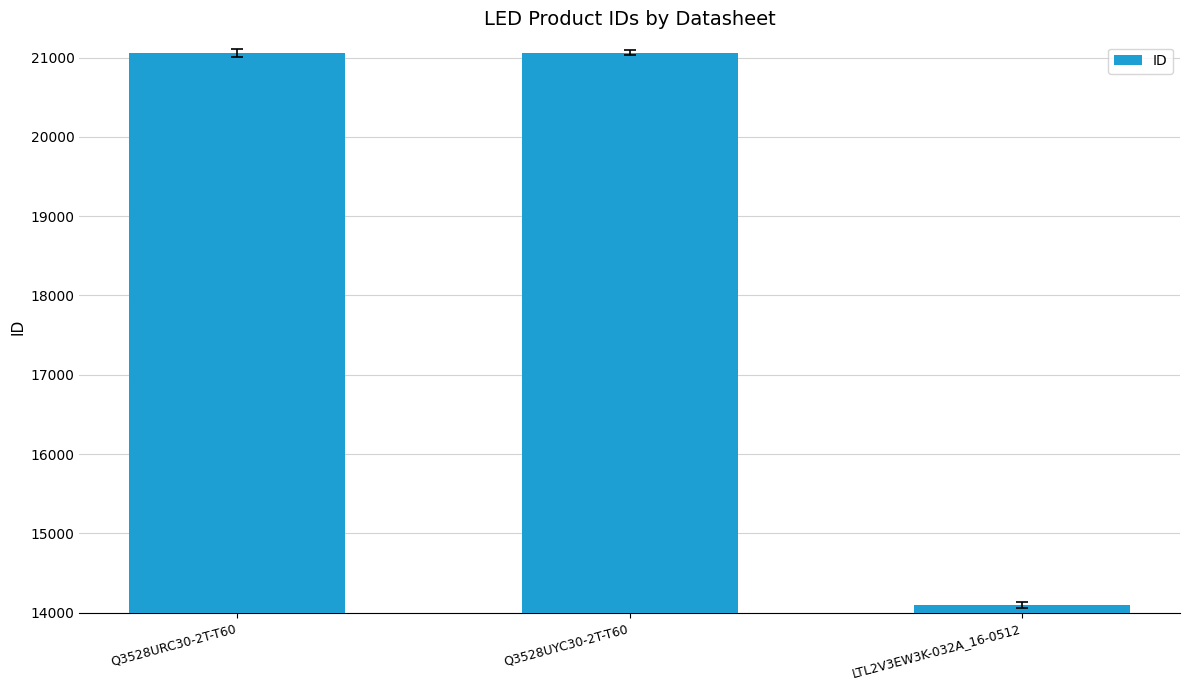

What is the value of the 1st bar from the left?

21062